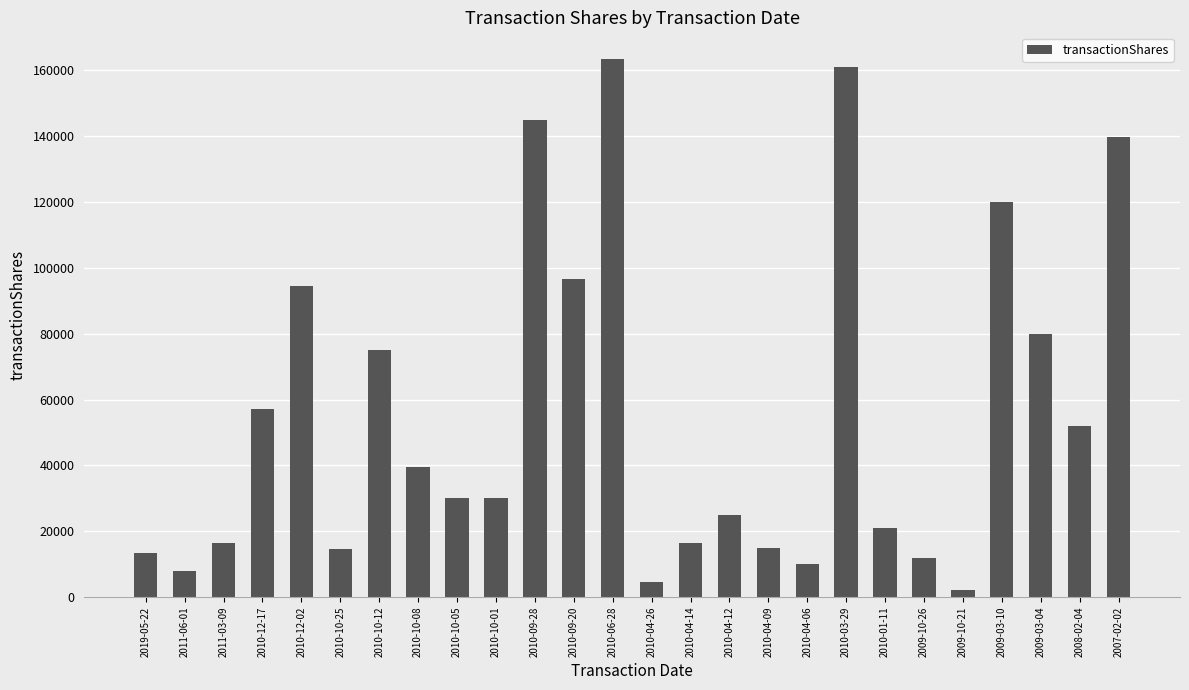

What is the difference between the values at 2010-12-02 and 2011-06-01?

86724